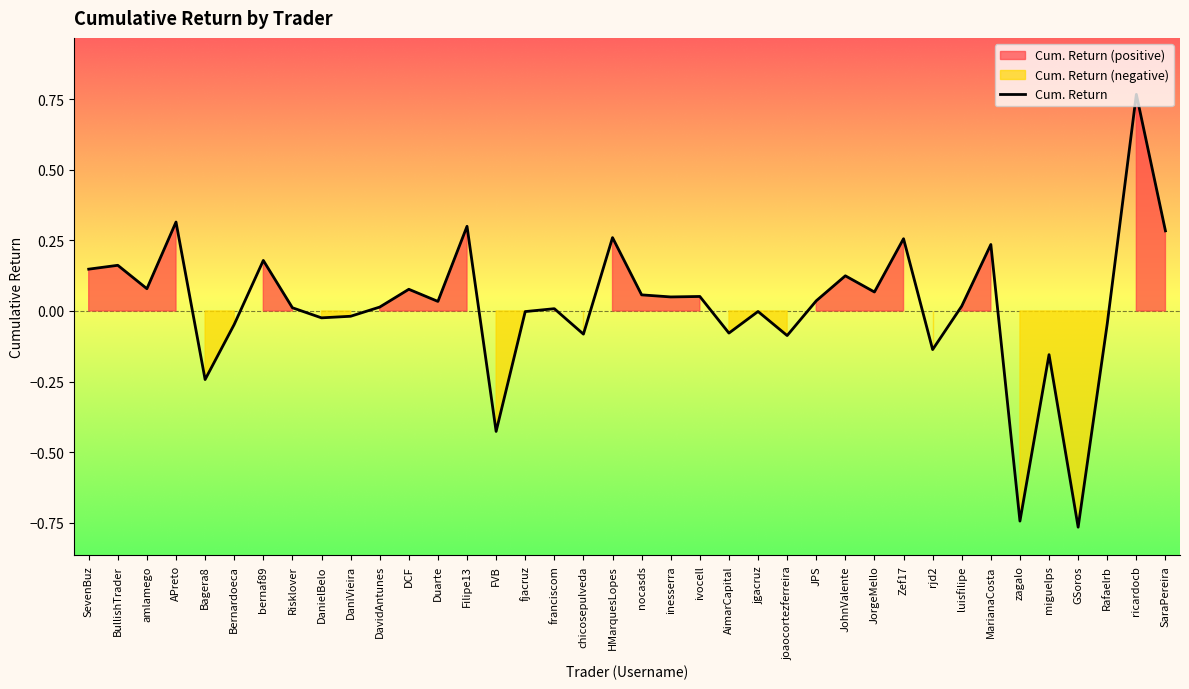

Between GSoros and APreto, which is larger?

APreto